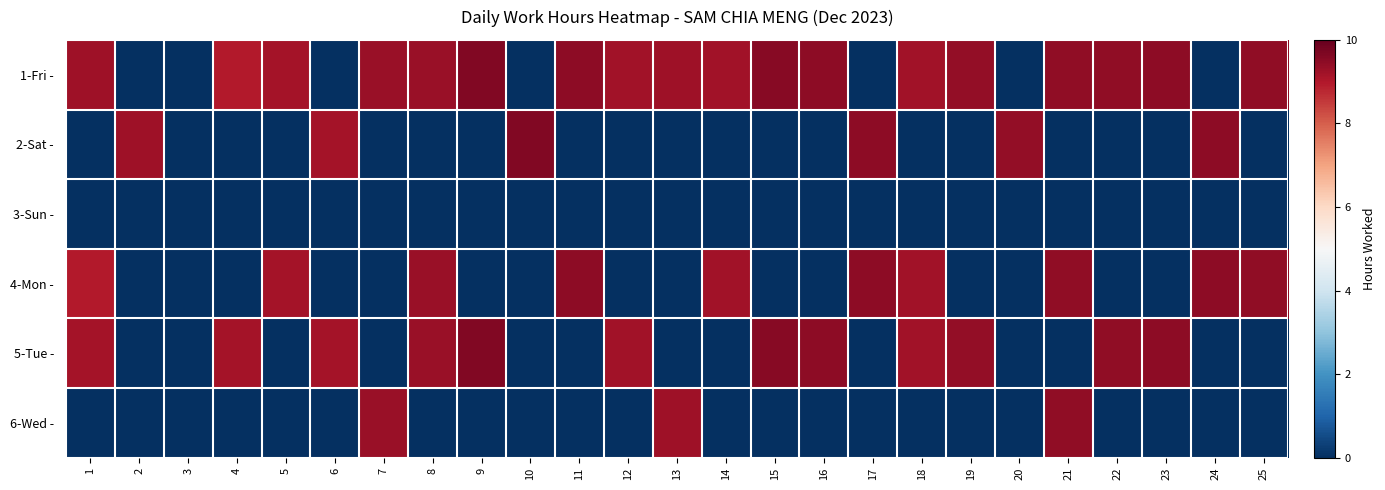

Which series has the largest range (max minus min)?

1-Fri -